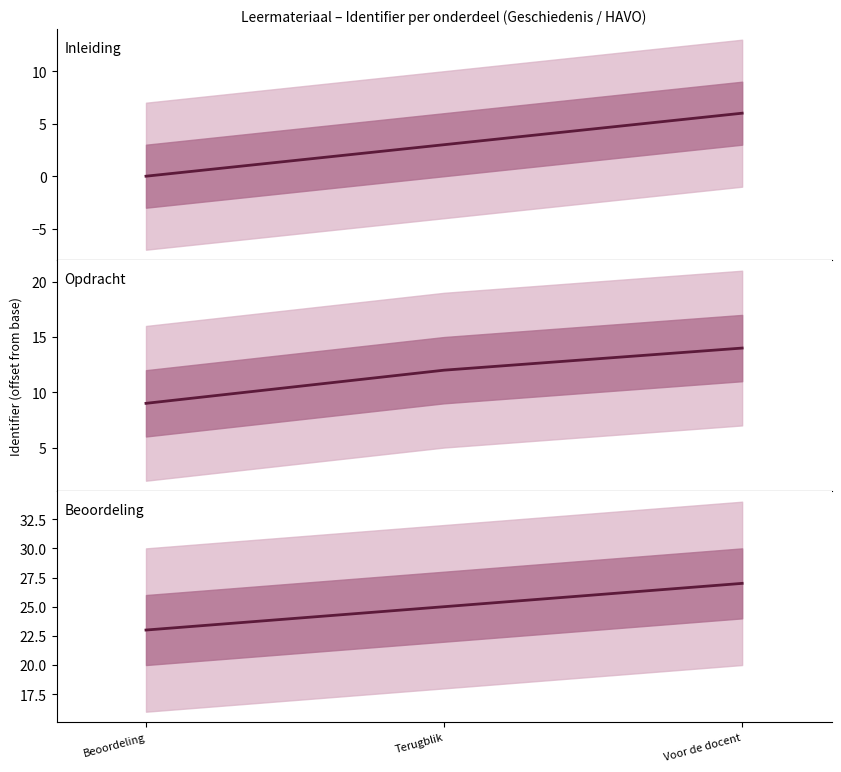

What position from the left is Terugblik?

2